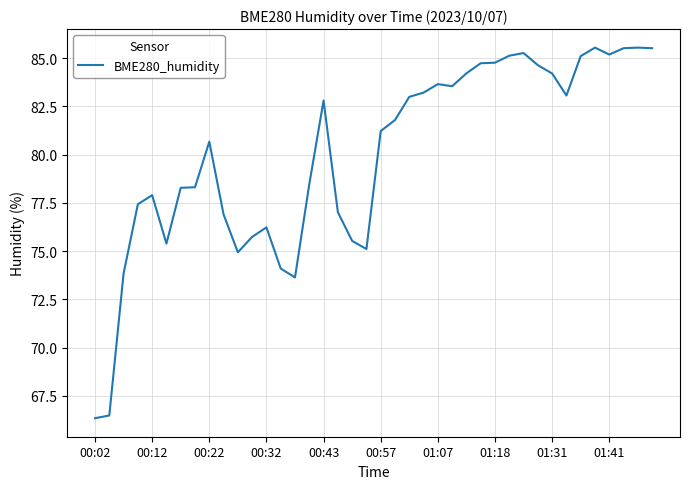

What is the difference between the maximum and minimum values?

19.2